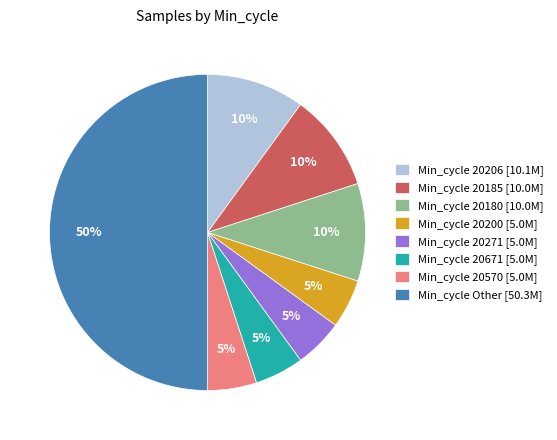

Which slice is the largest?

Min_cycle Other [50.3M]